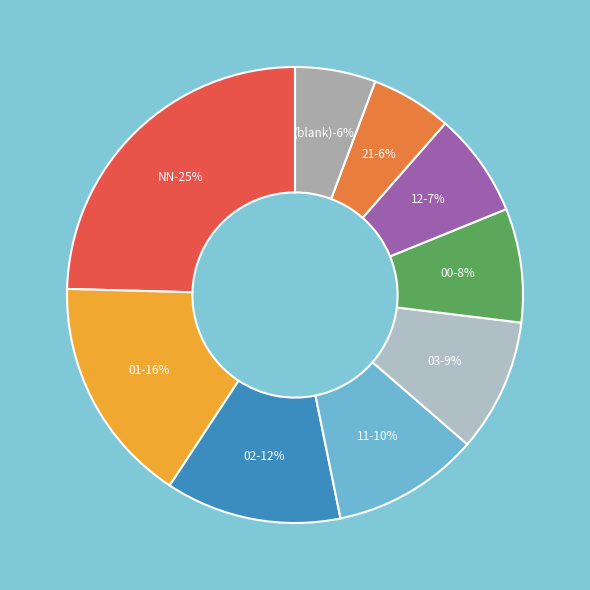

Does 02 represent more than half of the total?

No